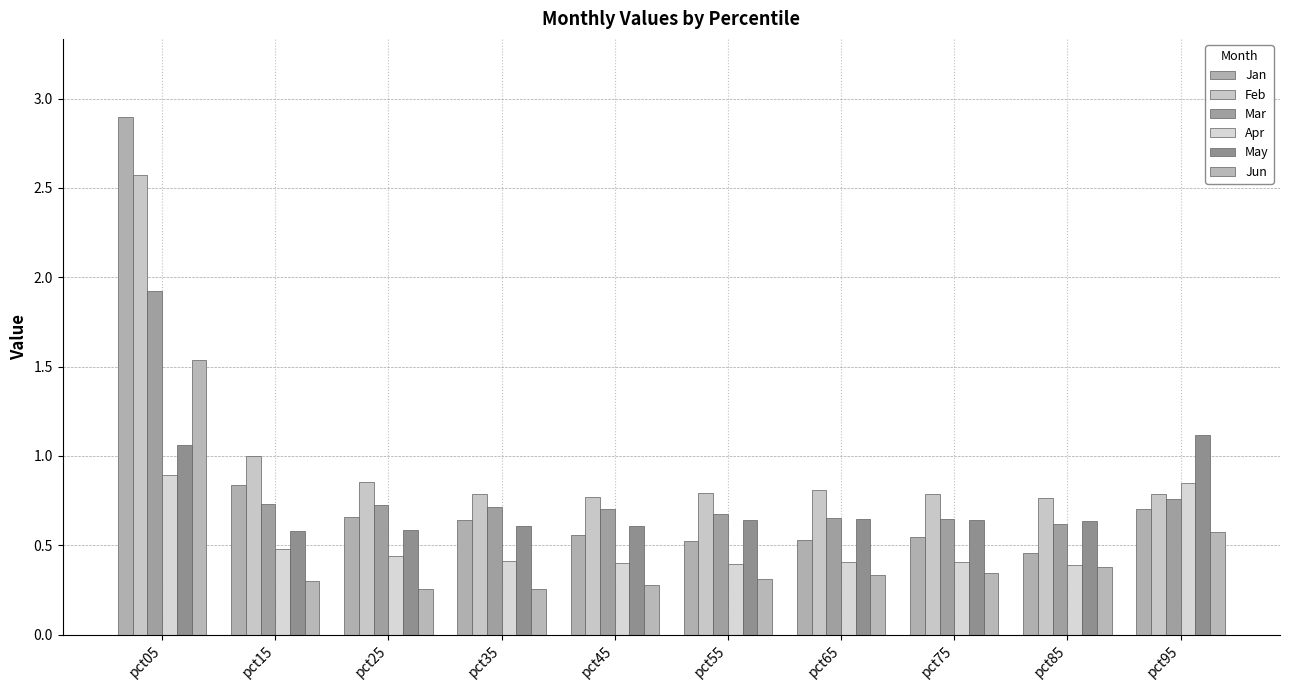

What is the sum of the May values at pct95 and pct25?

1.7